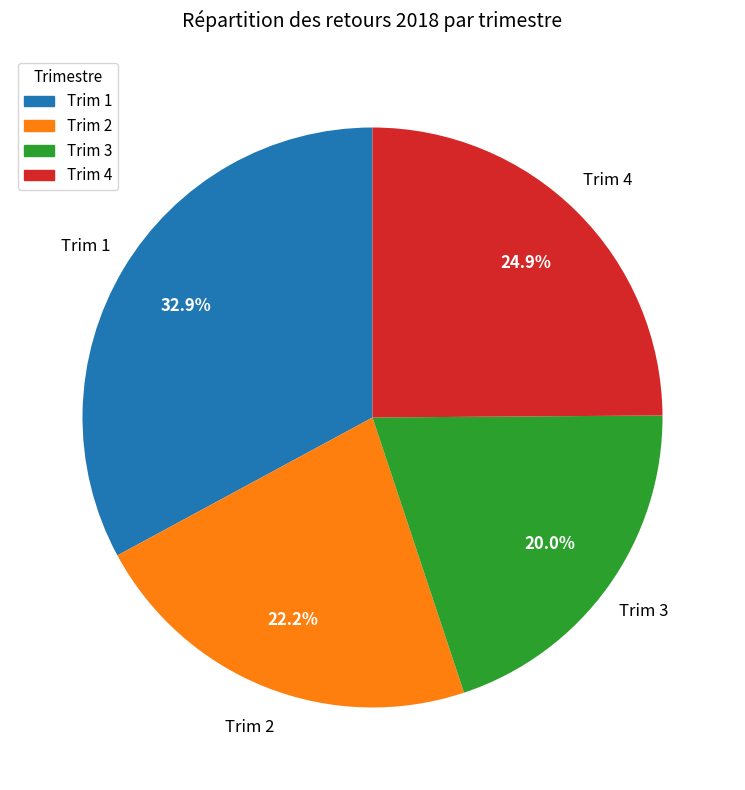

Between Trim 3 and Trim 1, which is larger?

Trim 1